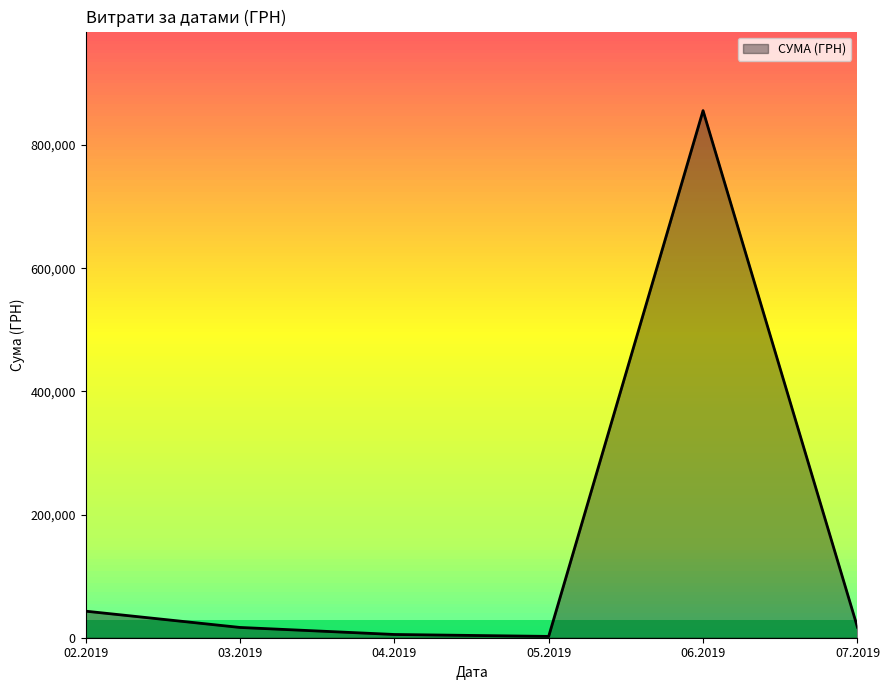

At which category does the data reach its first local peak?

06.2019